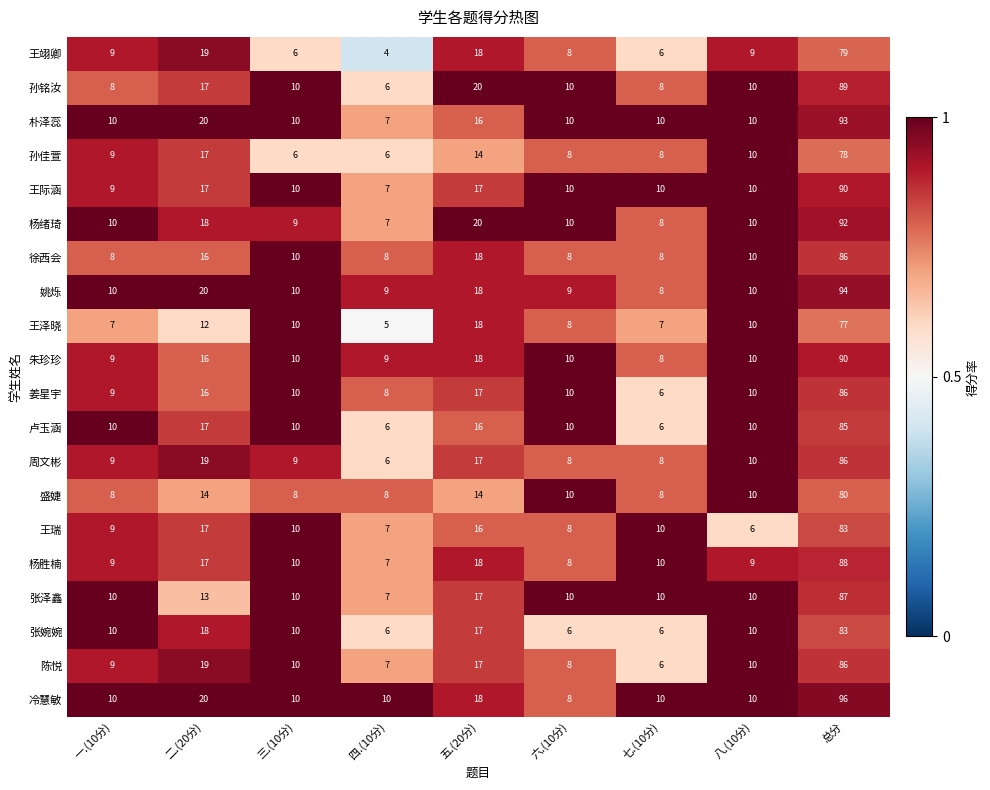

What is the sum of the 陈悦 values at 八.(10分) and 总分?

96